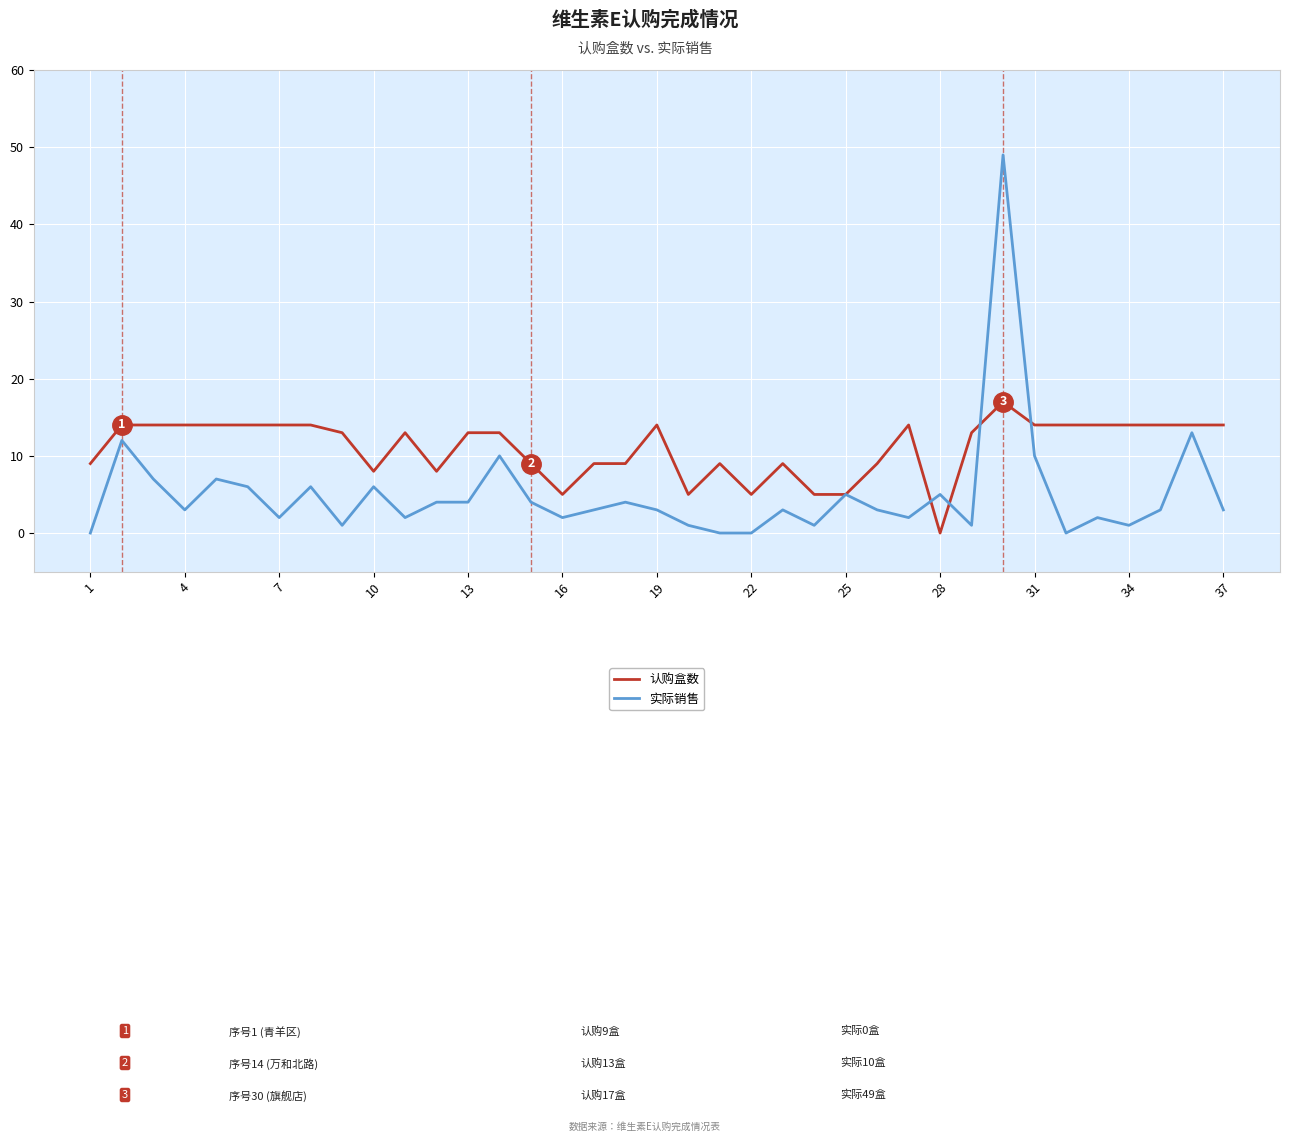

Which series has the widest spread of values?

实际销售